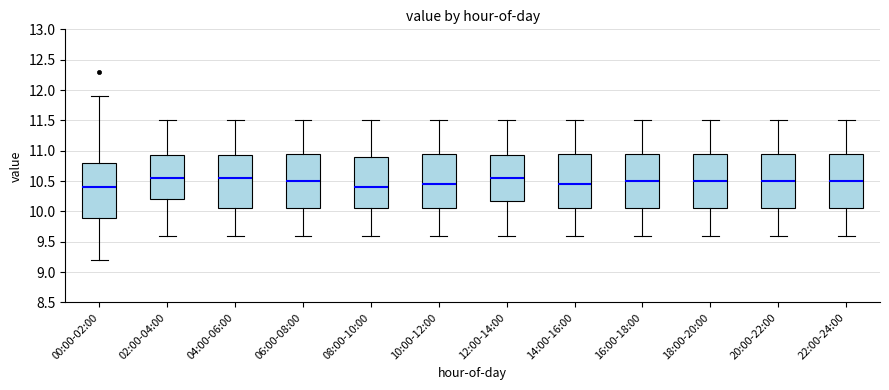

Where does the upper whisker of the box for 20:00-22:00 end on the y-axis? The values are not printed on the chart, so give them approximately, as read against the axis.

11.50